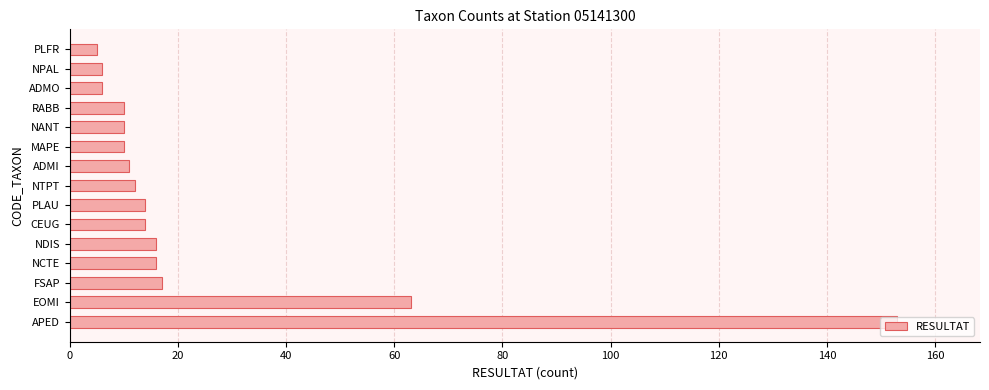

How many series are shown in this chart?

1